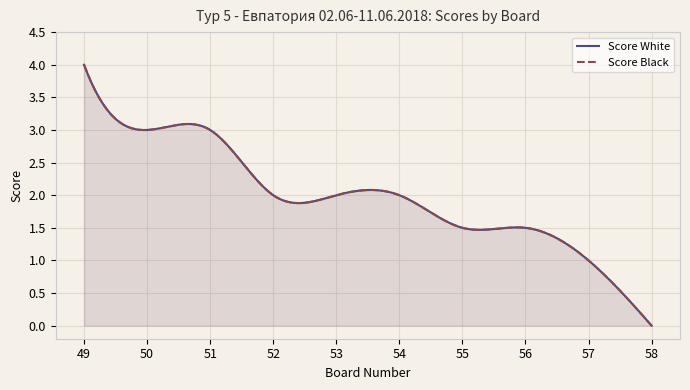

What is the difference between the Score Black values at 54 and 56?

0.5